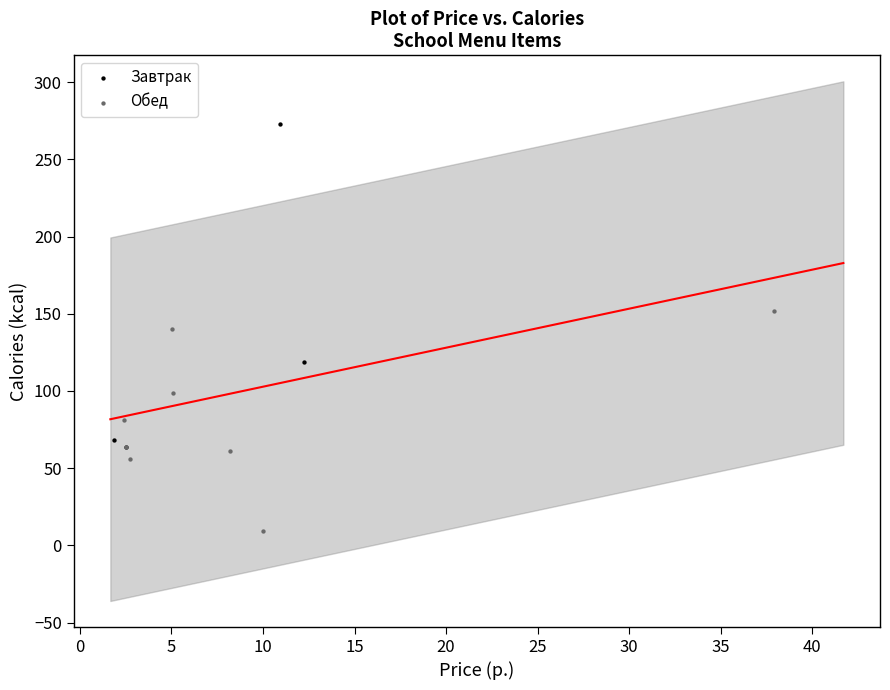

Which series reaches the minimum Y coordinate?

Обед